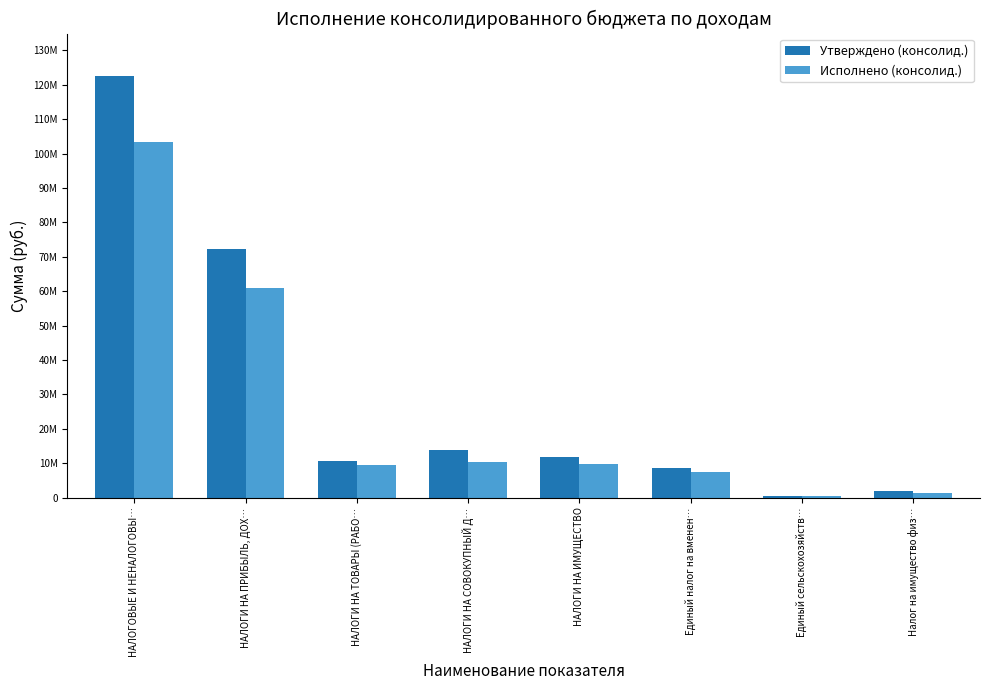

What is the greatest value displayed?

122628400.0